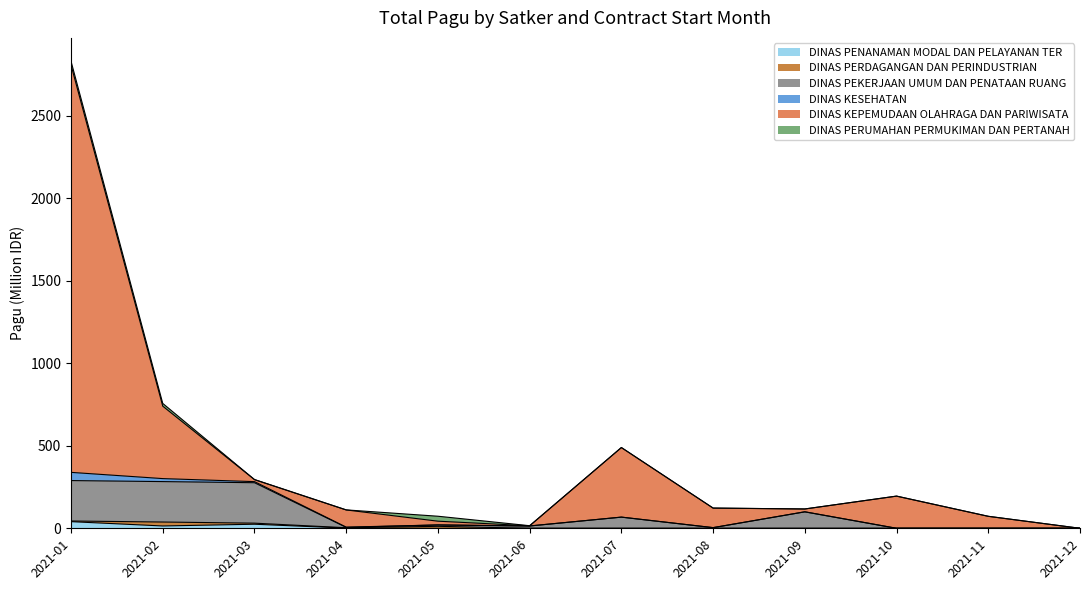

At which category is the sum across all series the highest?

2021-01